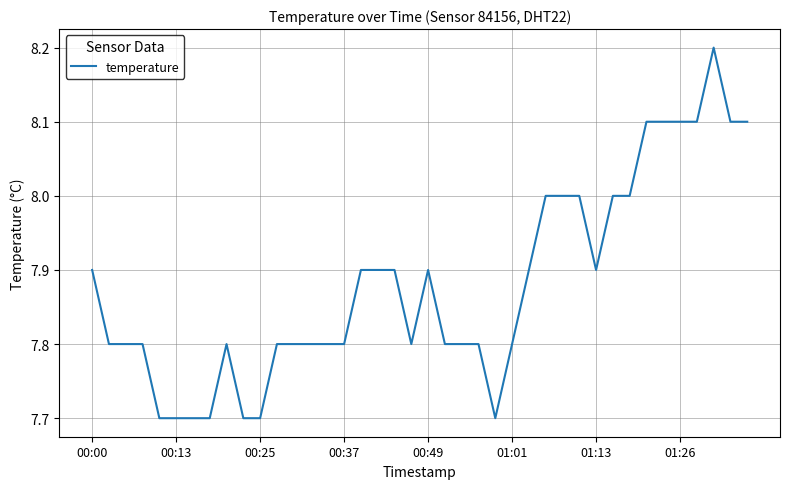

What is the greatest value displayed?

8.2